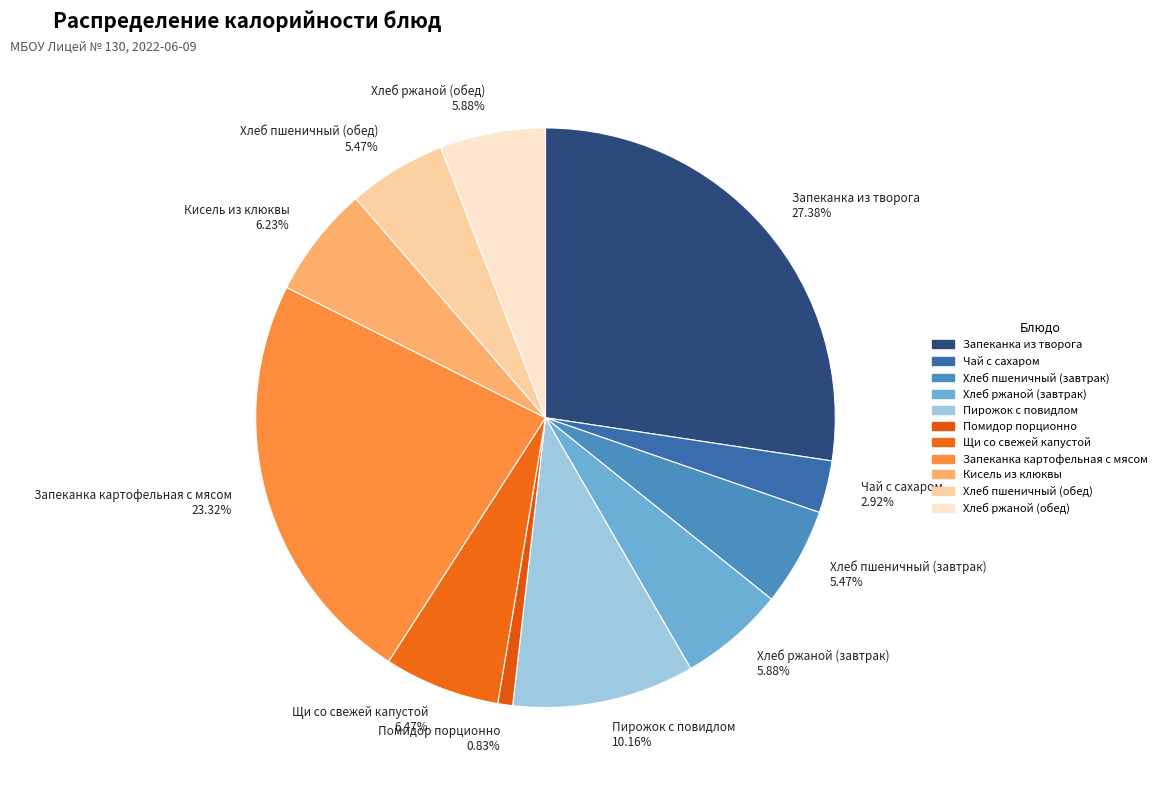

How many slices are in this pie chart?

11